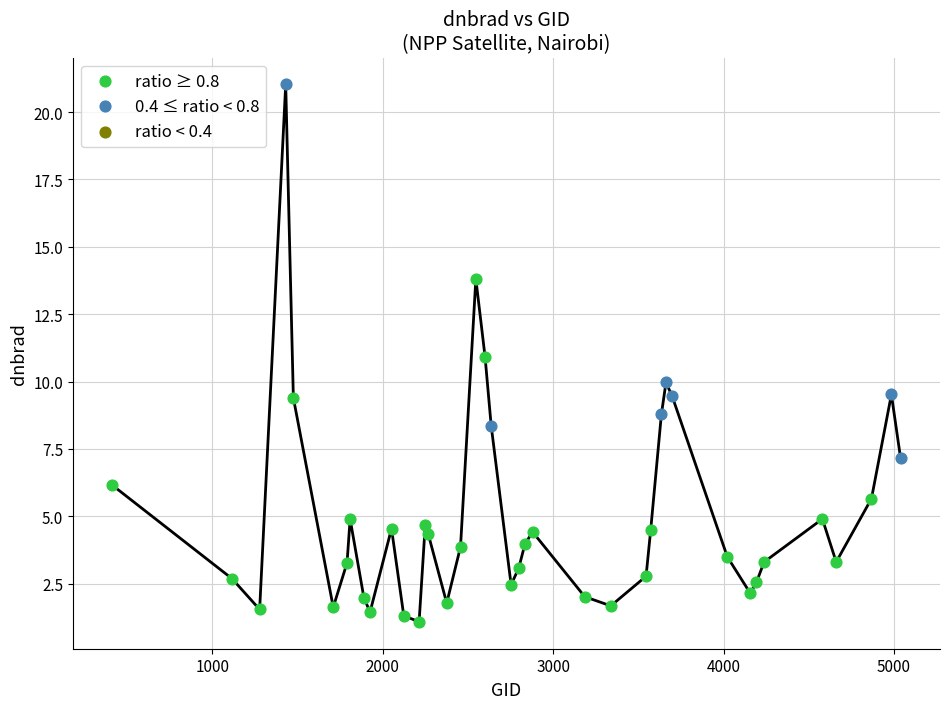

Which series contains the highest Y value?

0.4 ≤ ratio < 0.8